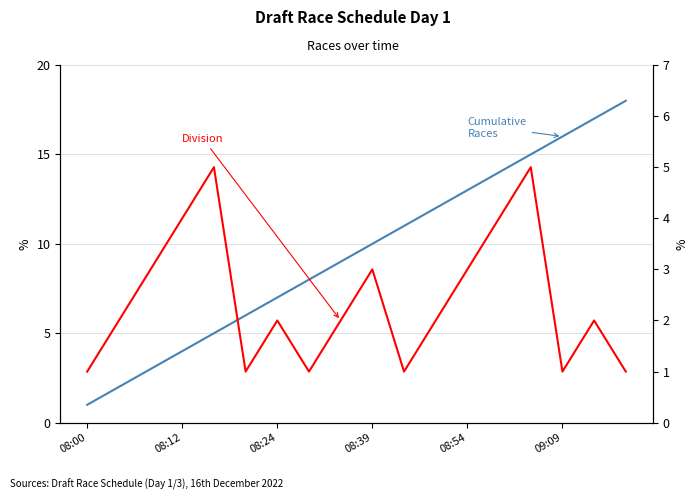

In Division, how many points are lower than both neighbors (excluding endpoints)?

4